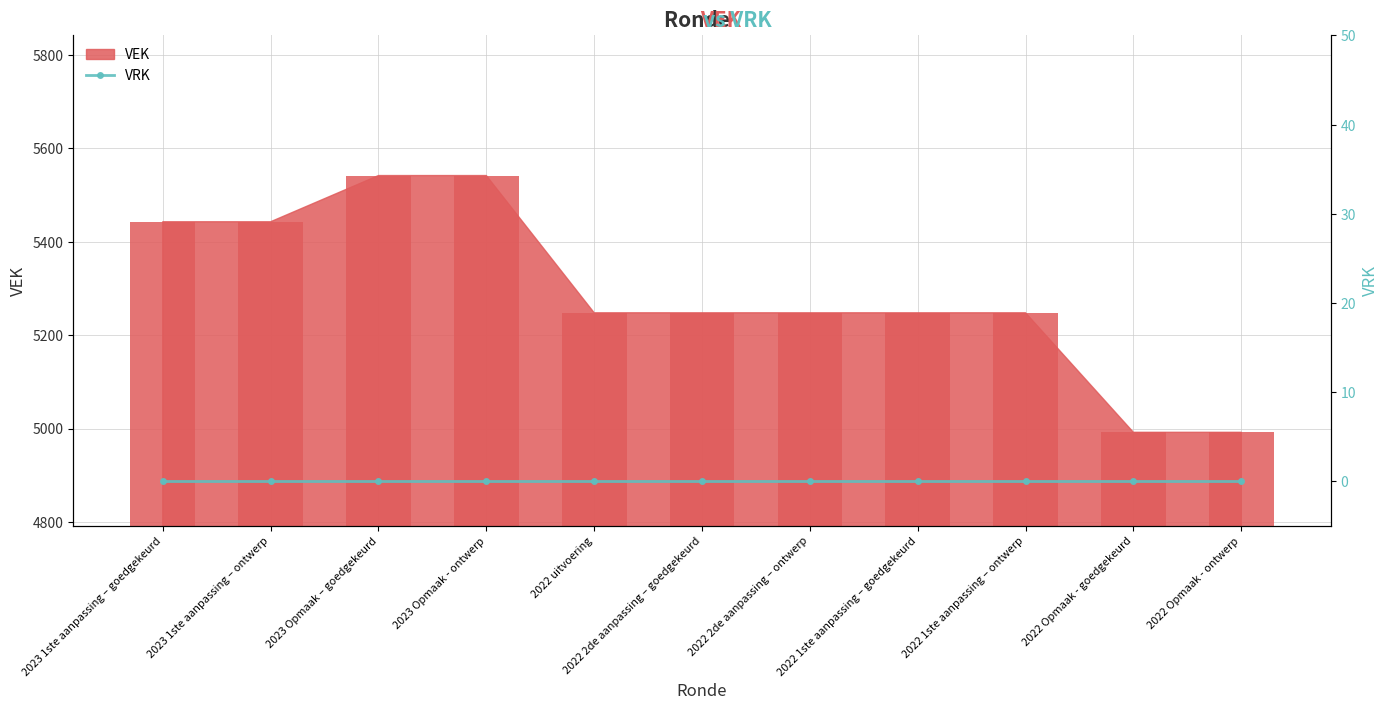

What is the sum of all values?

58194